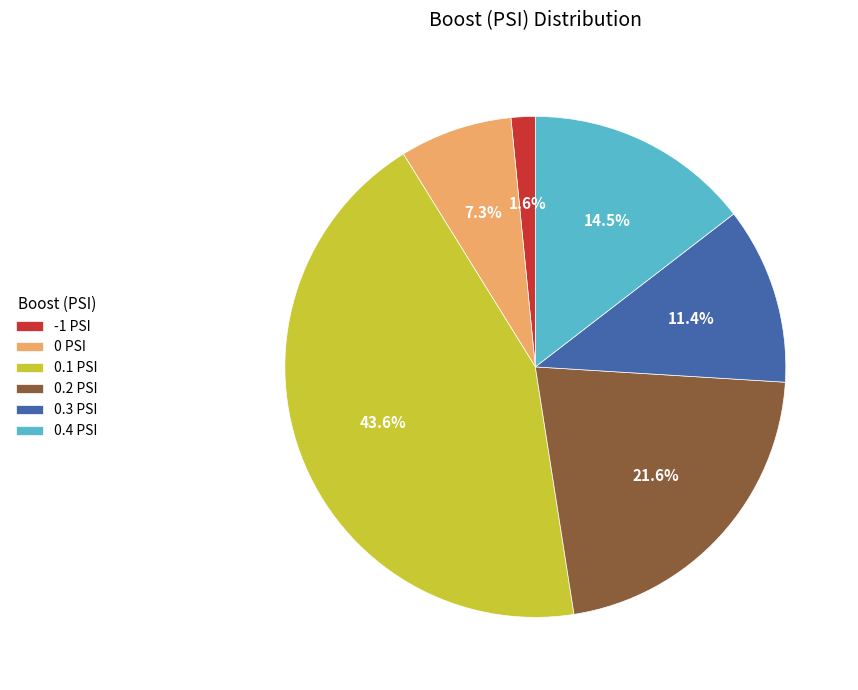

What is the smallest slice in the pie chart?

-1 PSI